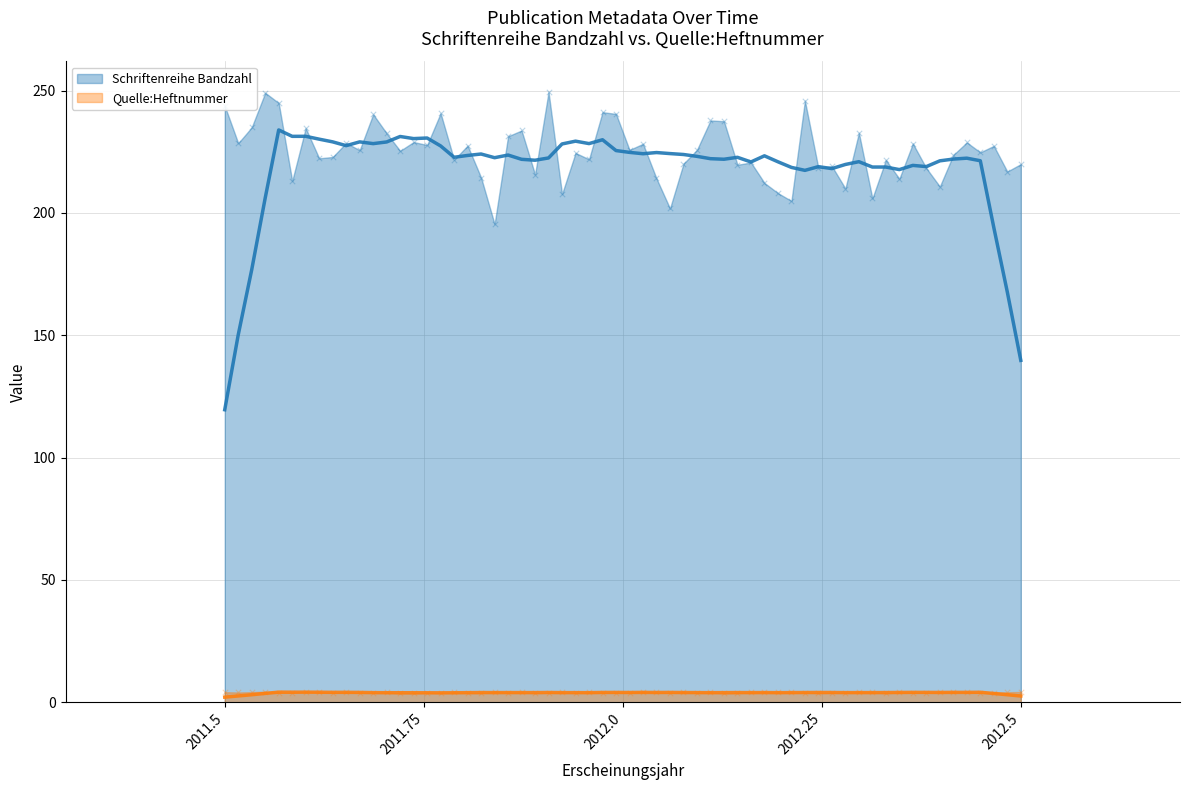

What are all the series names shown in the legend?

Schriftenreihe Bandzahl, Quelle:Heftnummer